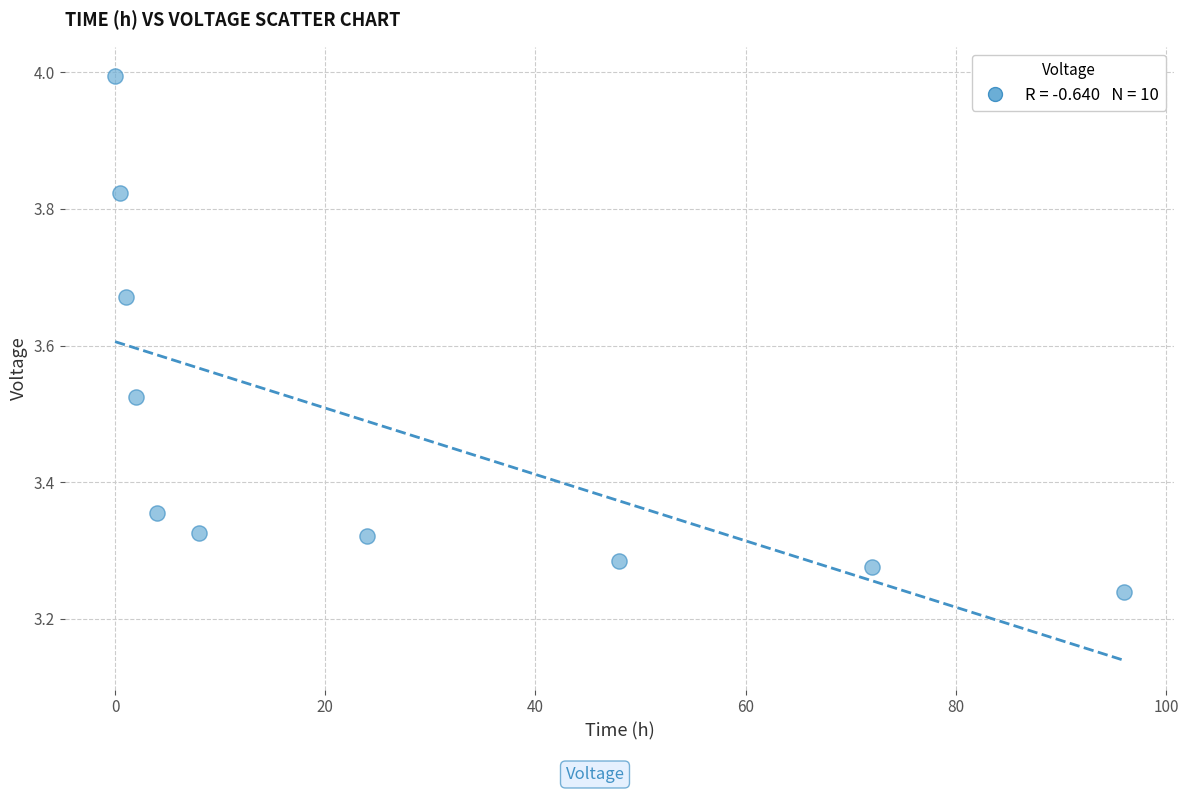

What is the range of X values (max minus min)?

96.0